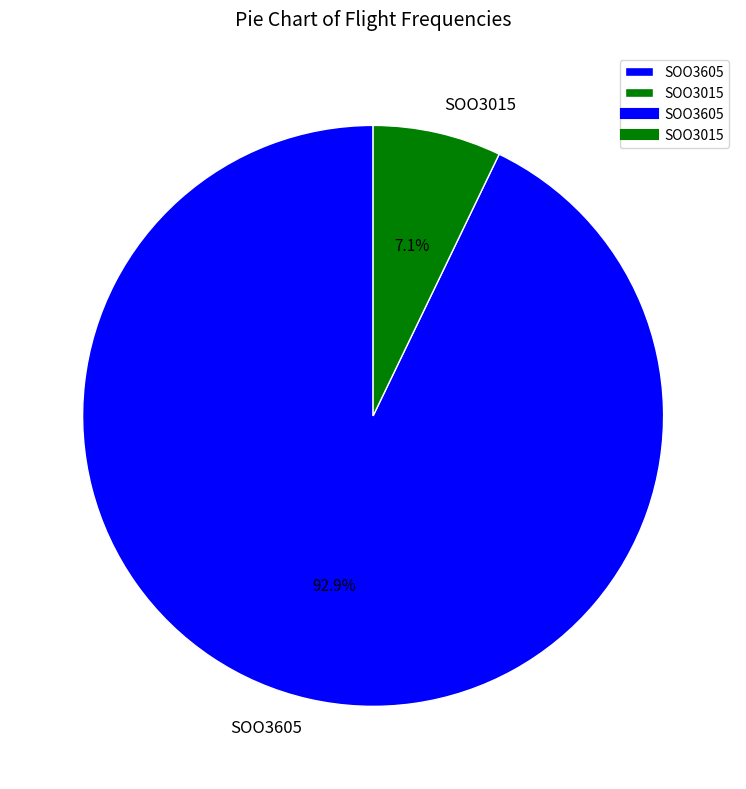

What is the smallest slice in the pie chart?

SOO3015